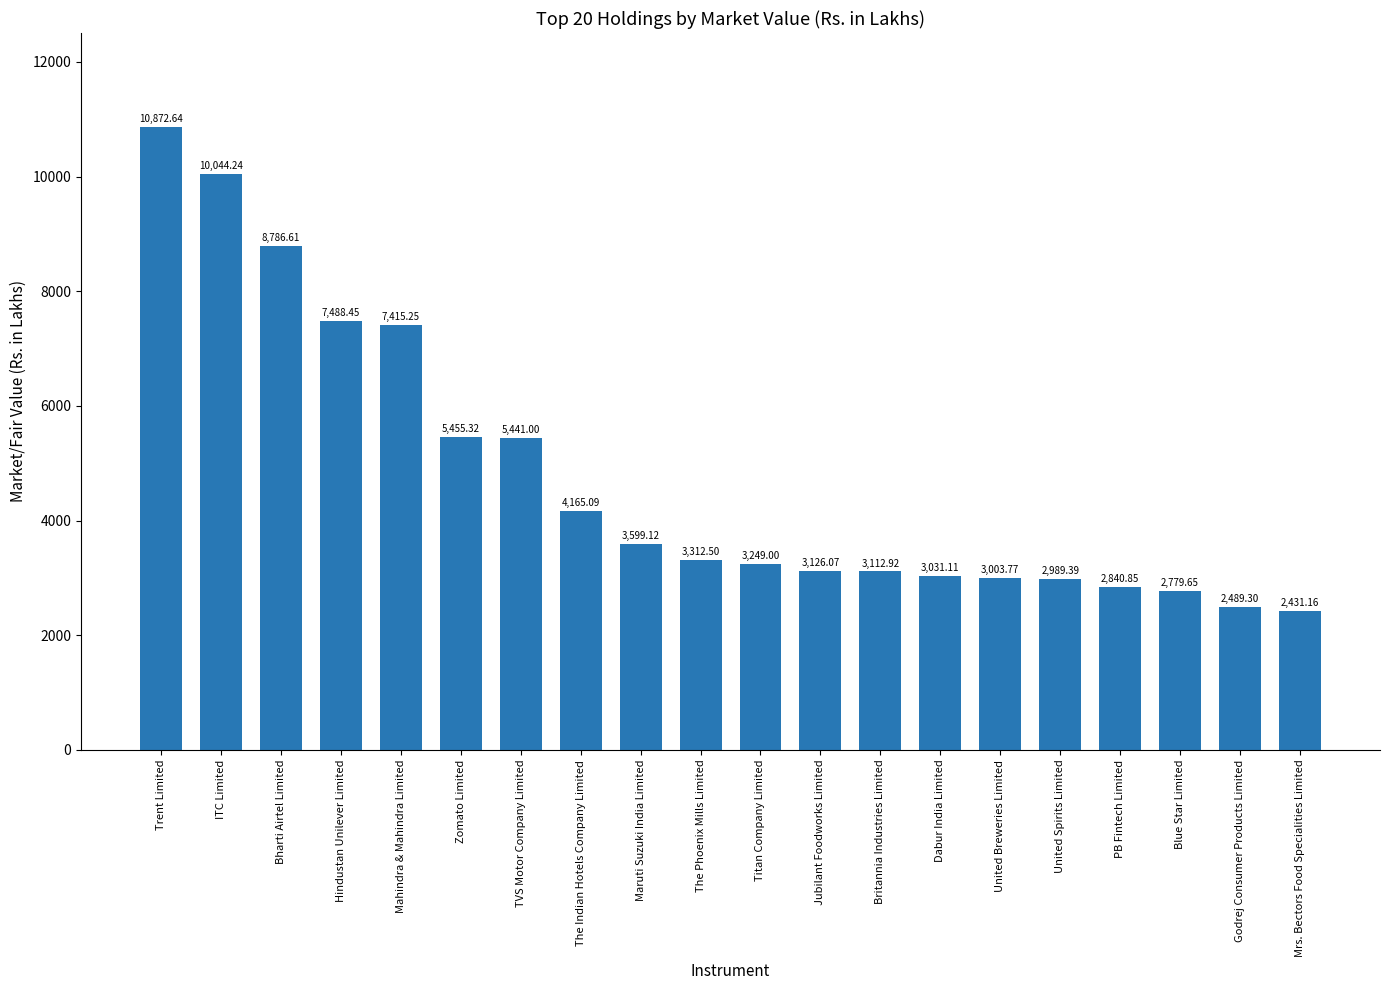

What is the value of the 1st bar from the left?

10872.6